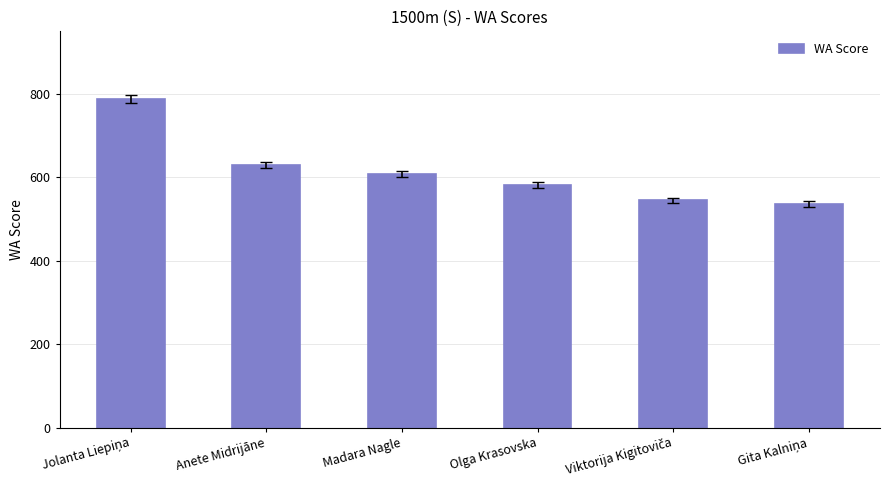

How many bars are there in total?

6